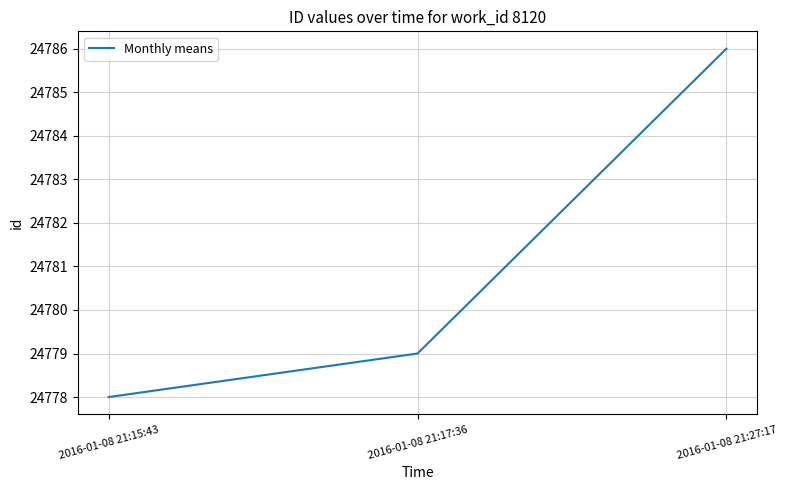

What position from the right is 2016-01-08 21:27:17?

1